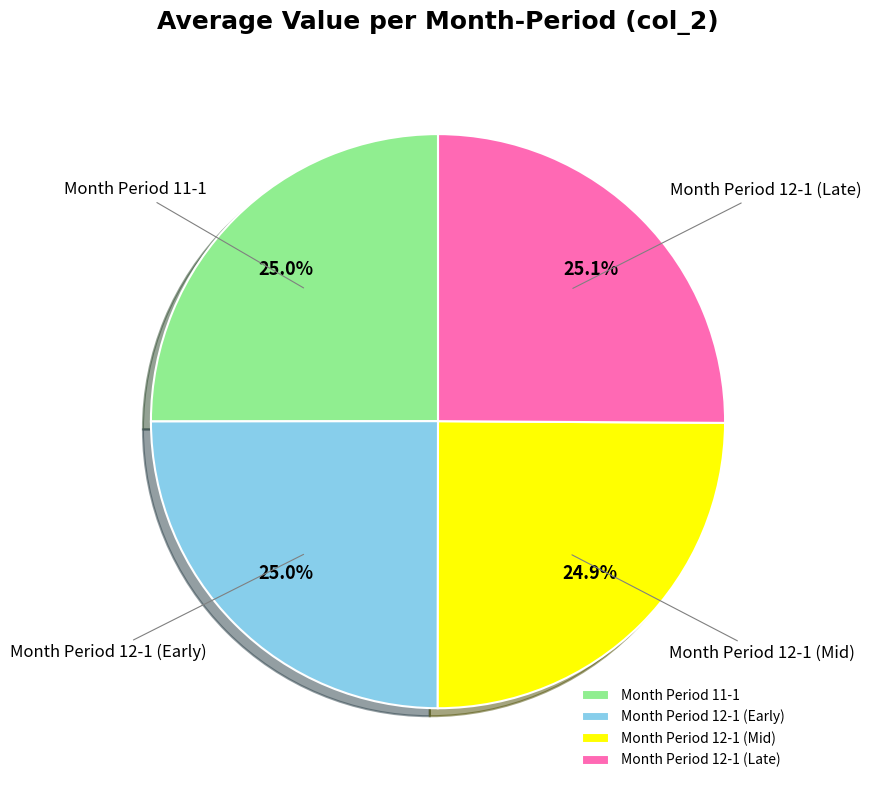

To the nearest percent, what is the average slice percentage?

25%